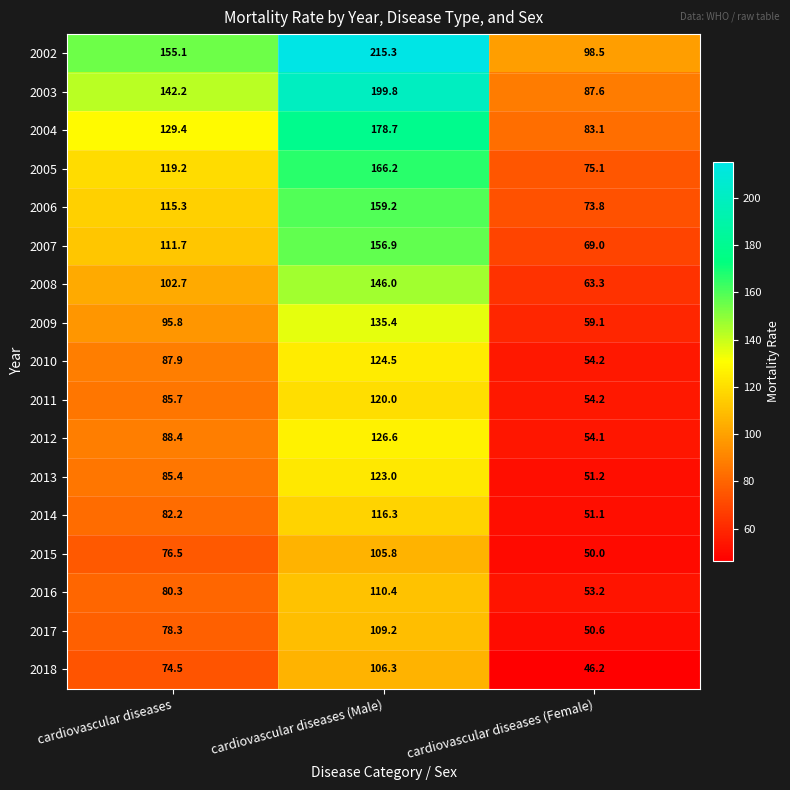

The value of 2006 at cardiovascular diseases (Male) is 159.2. True or false?

True